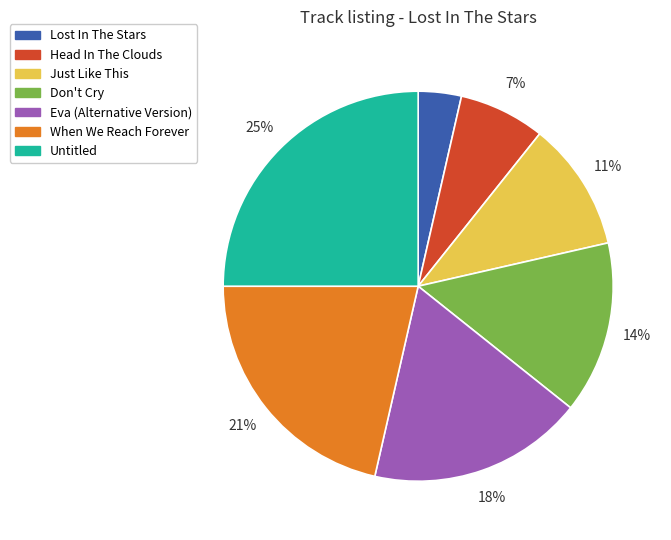

Does any single category account for the majority?

No